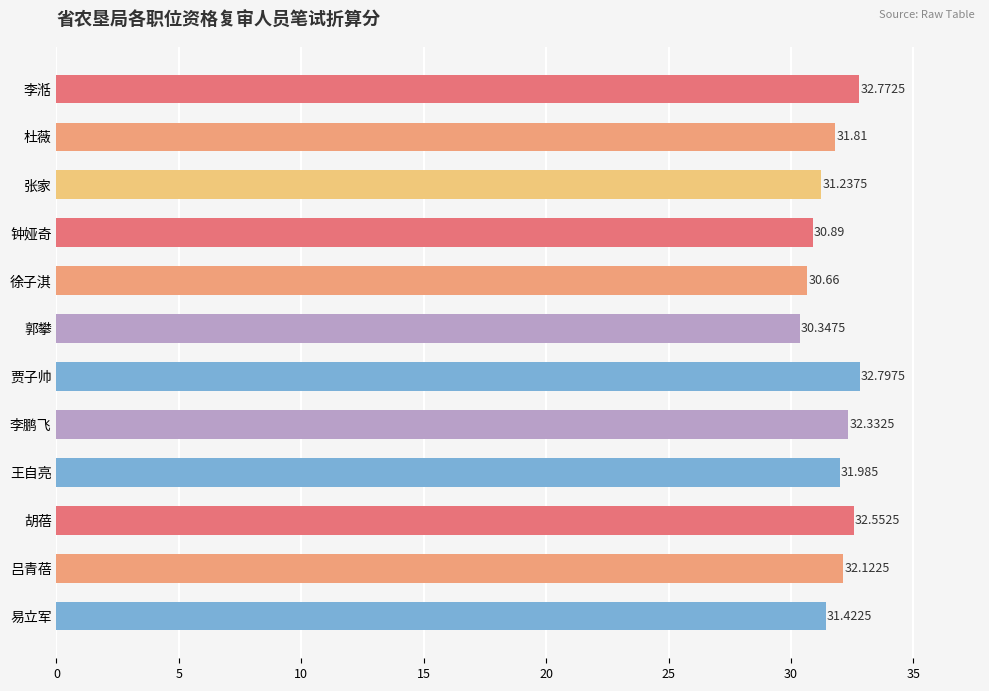

At which label is the value closest to 31?

钟娅奇